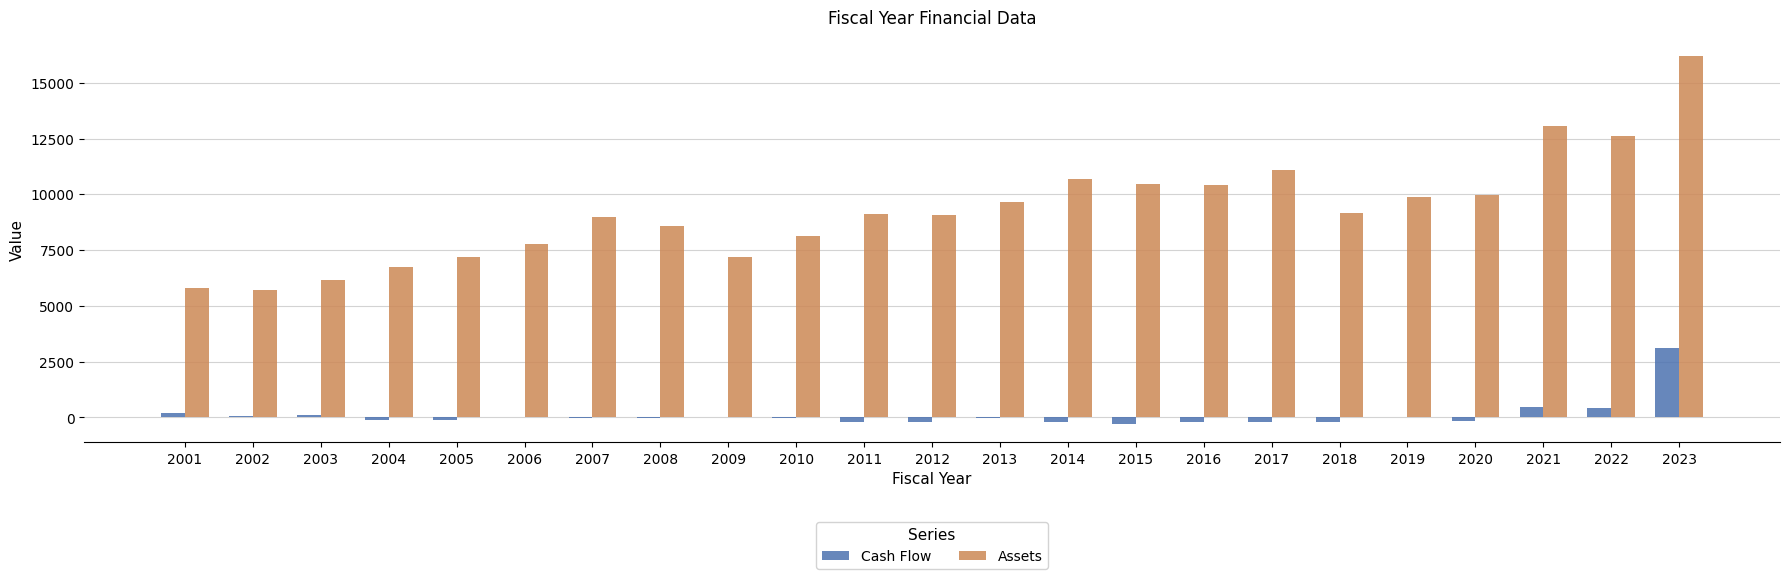

Where is Cash Flow nearest to the value 1409?

2021